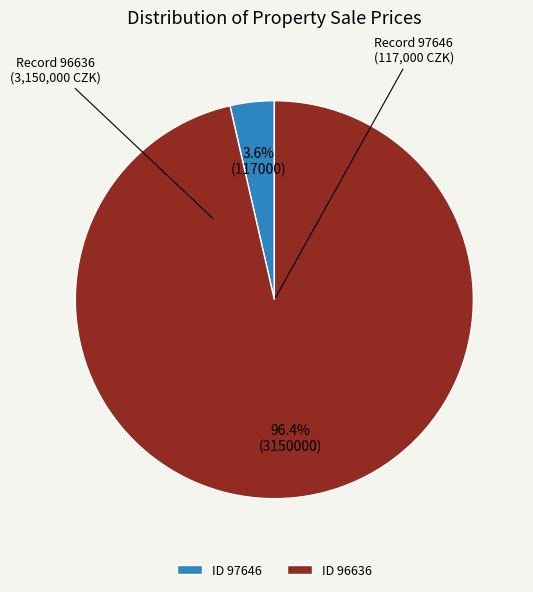

To the nearest percent, what is the difference between the largest and smallest slice percentages?

93%